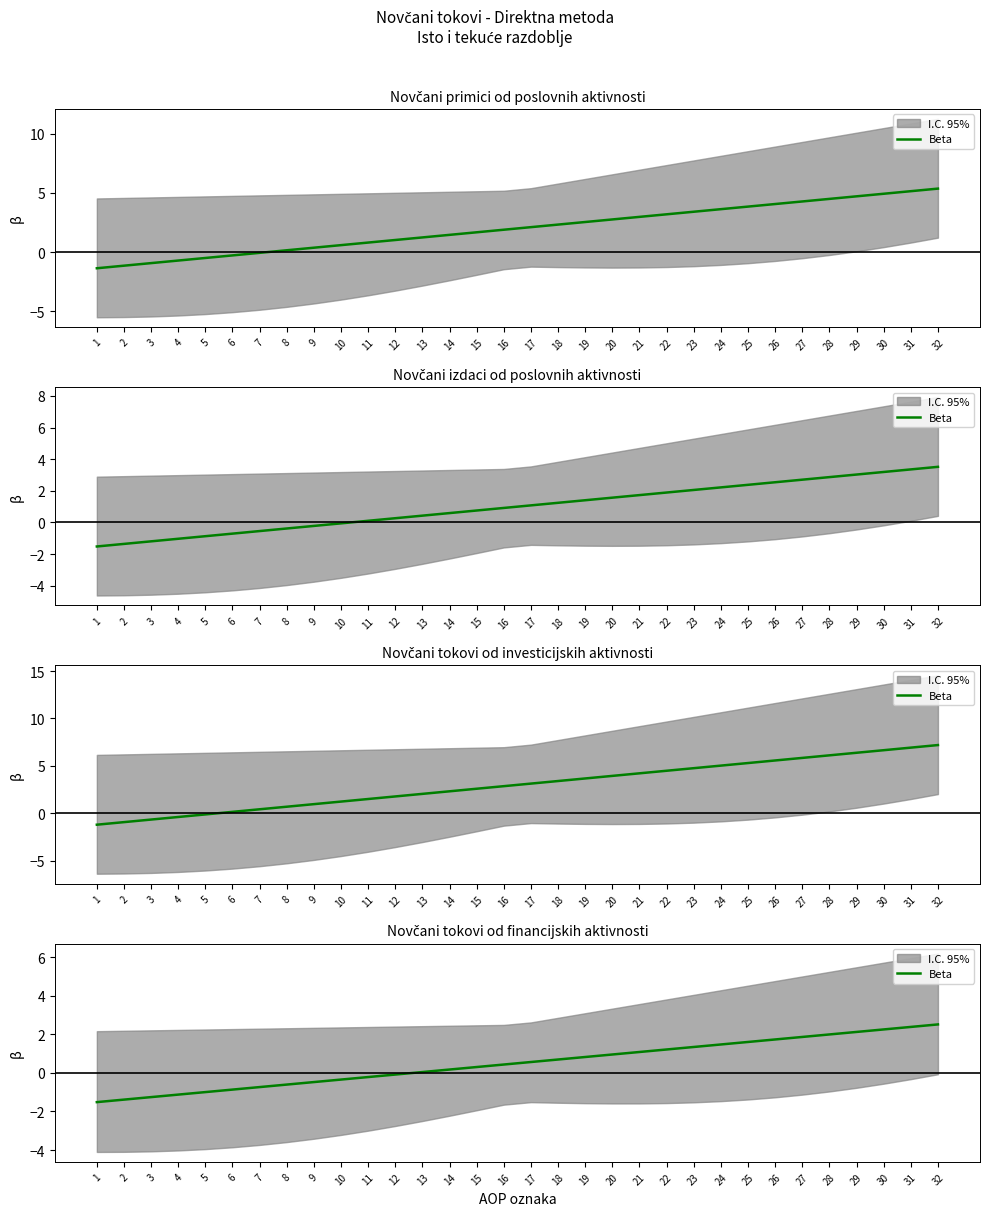

True or false: the data has more than 2 interior local peaks.

False